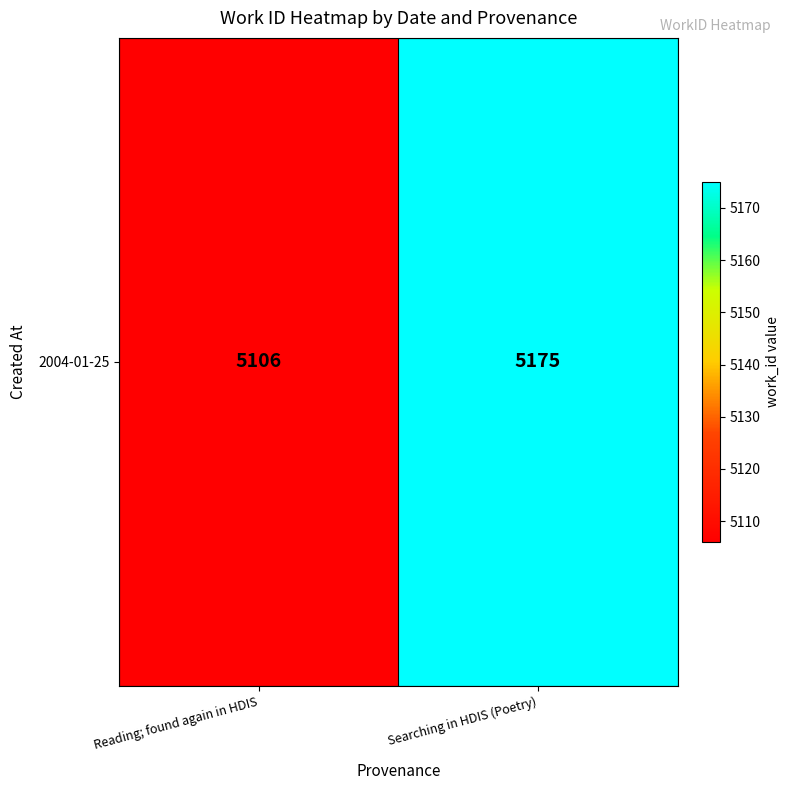

Reading left to right, what are all the values shown in this chart?

Reading; found again in HDIS=5106	Searching in HDIS (Poetry)=5175